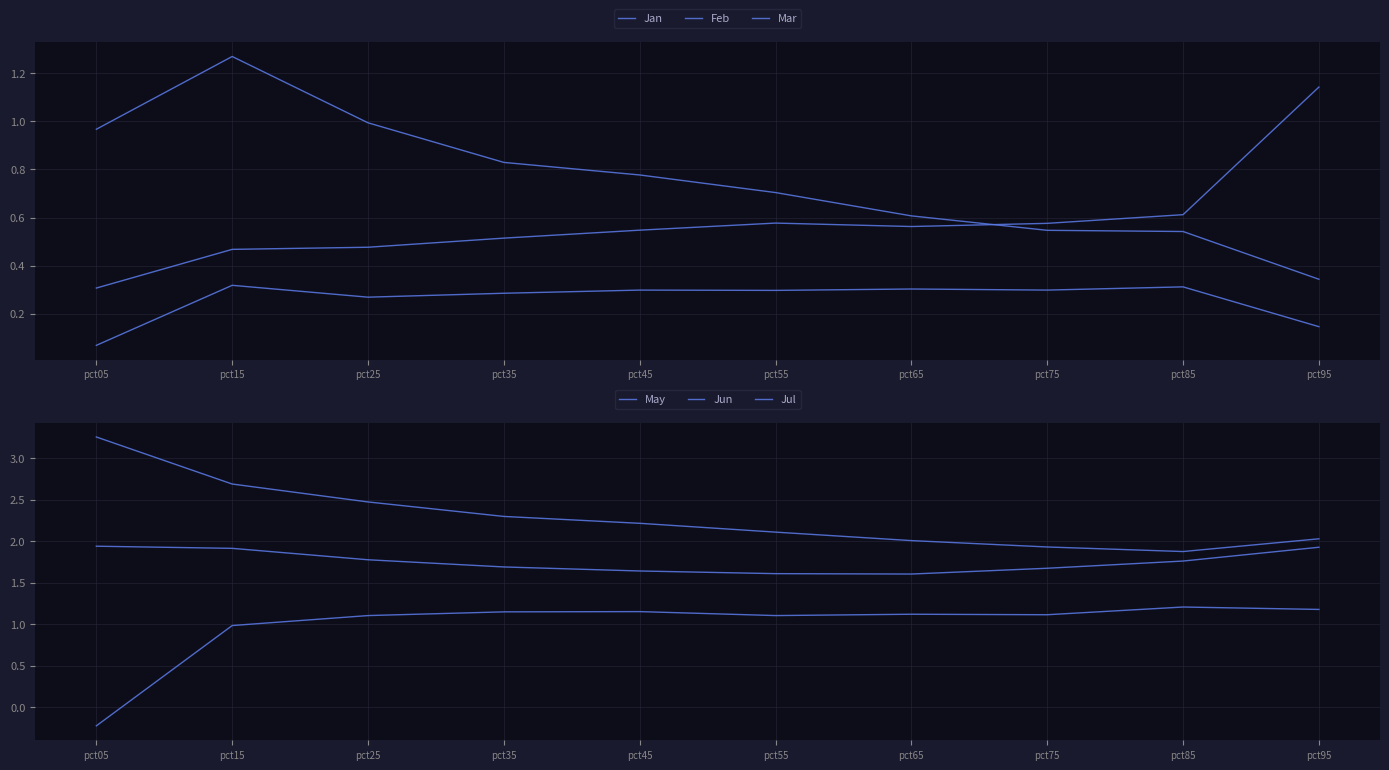

List the series in order of their peak value, highest first.

Jul, Jun, Jan, May, Mar, Feb